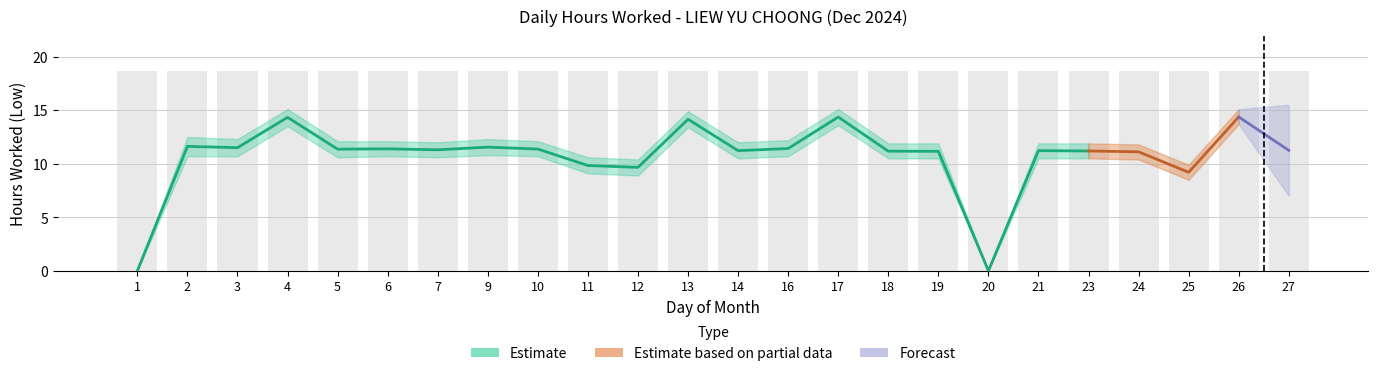

Which category has the highest value across all series?

4